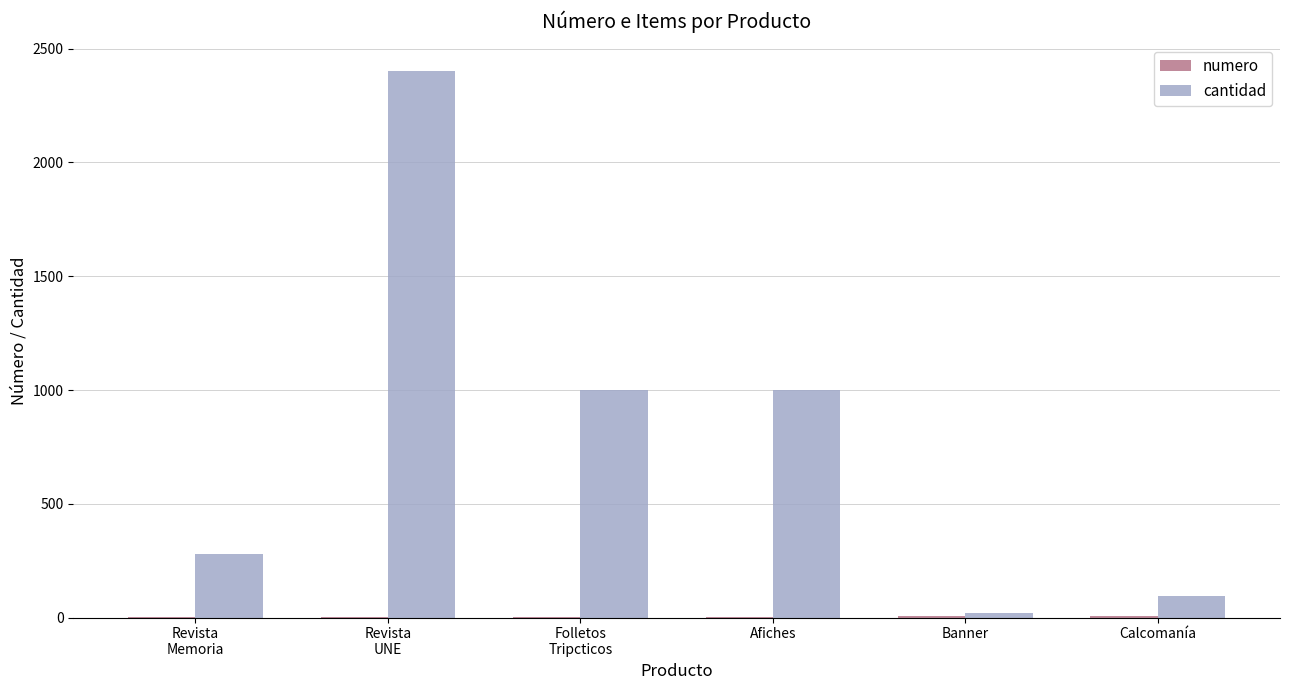

What is the maximum value for cantidad?

2400